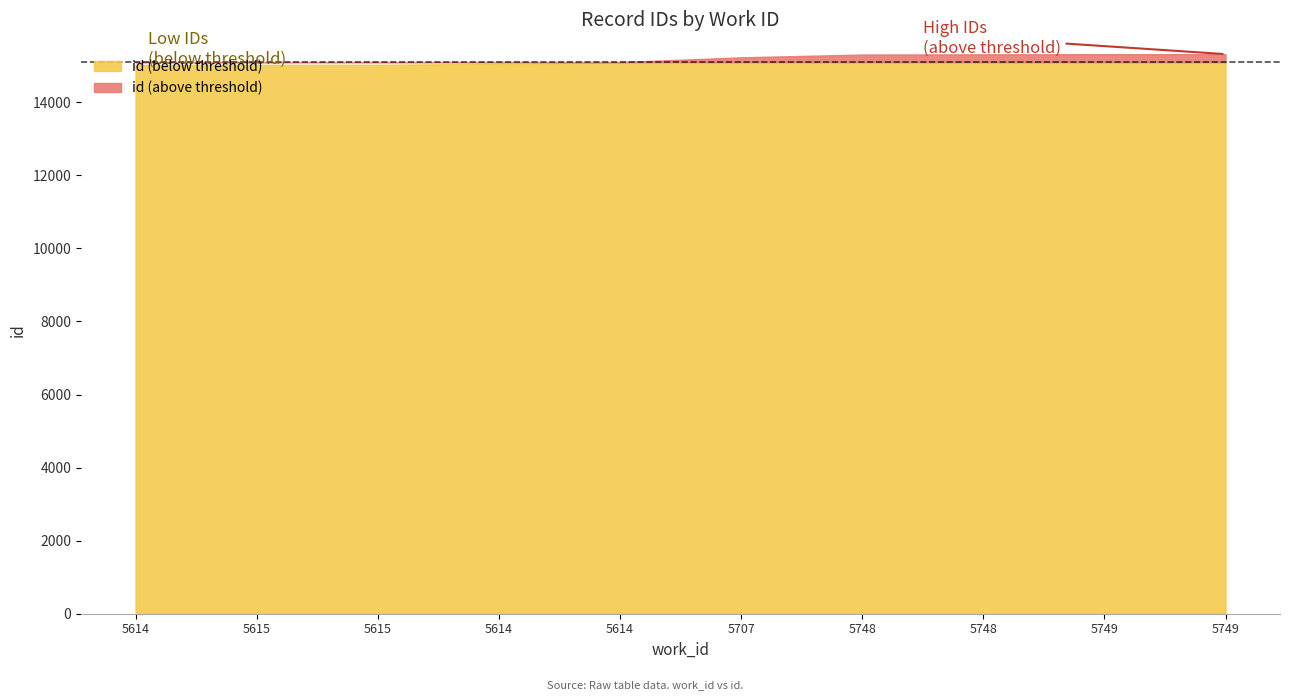

Read the value at 5749, to the nearest 10.

15320